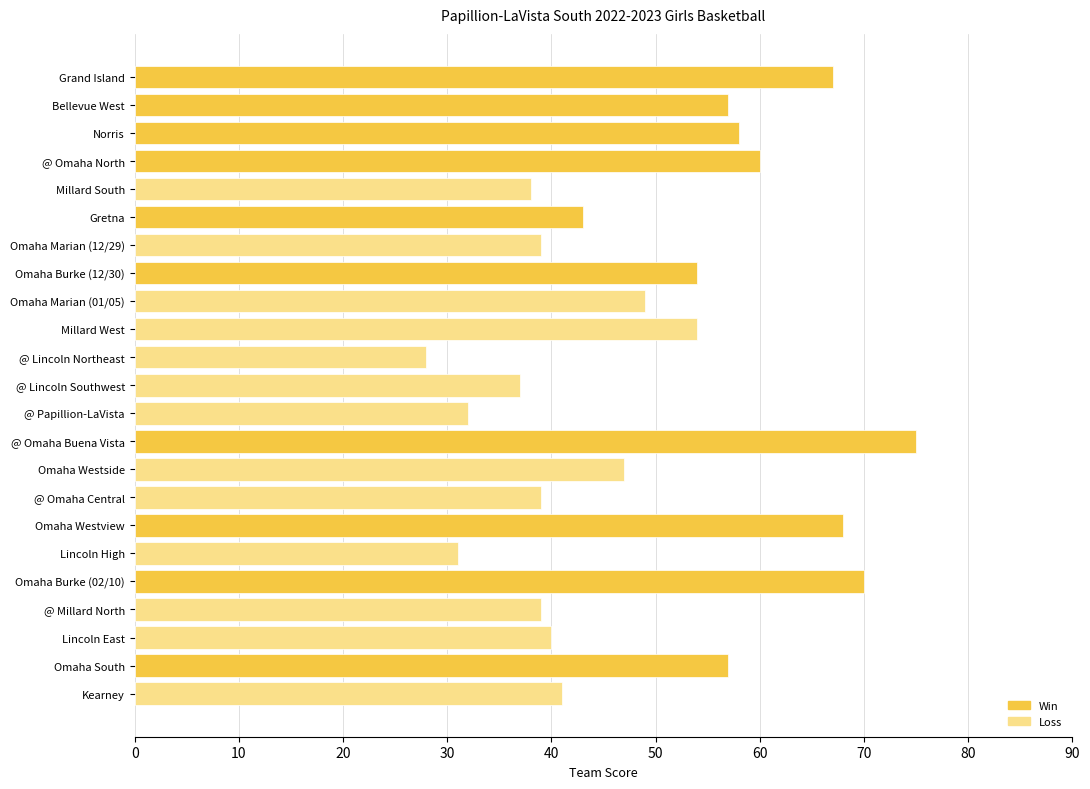

Is it true that the value at Lincoln East is 40?

True